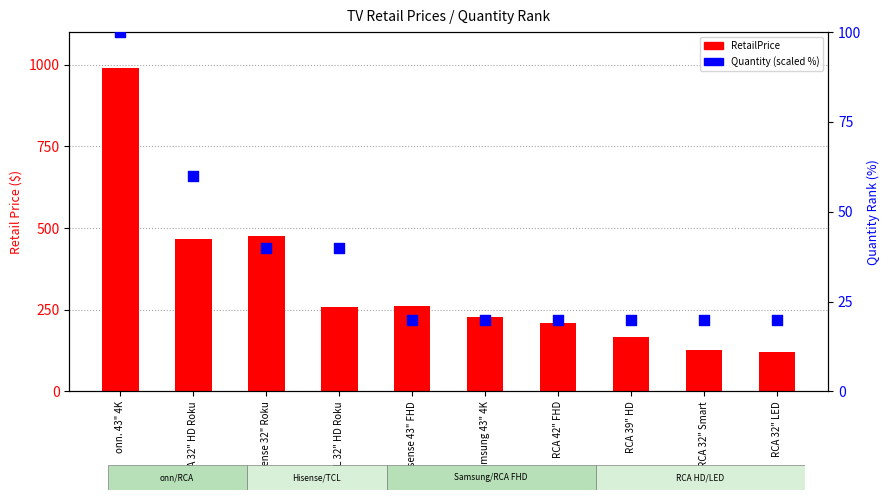

What is the change in value from TCL 32" HD Roku to Hisense 43" FHD?

-20